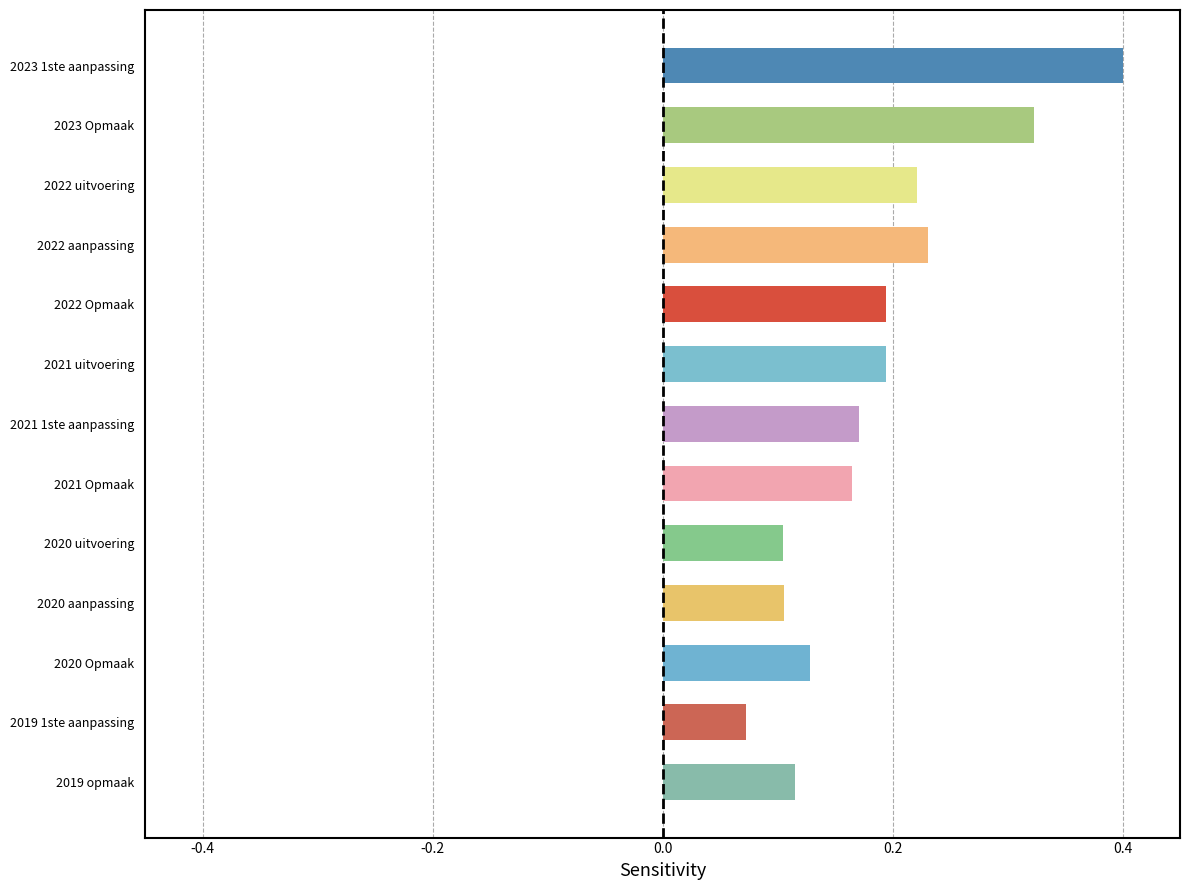

What is the sum of all values?

2.4